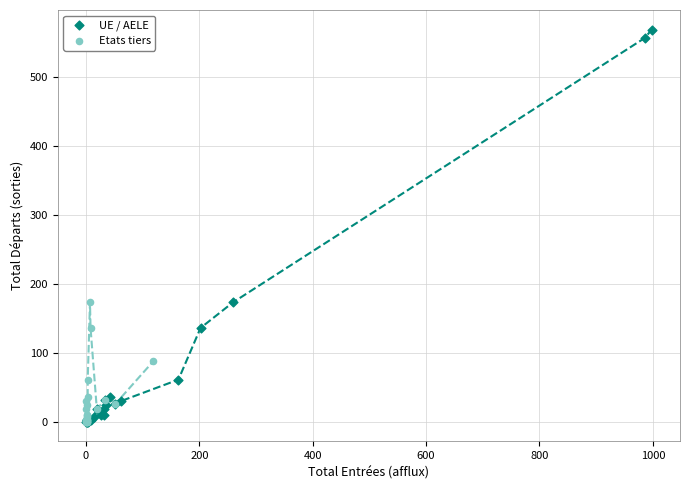

Which series reaches the maximum Y coordinate?

UE / AELE